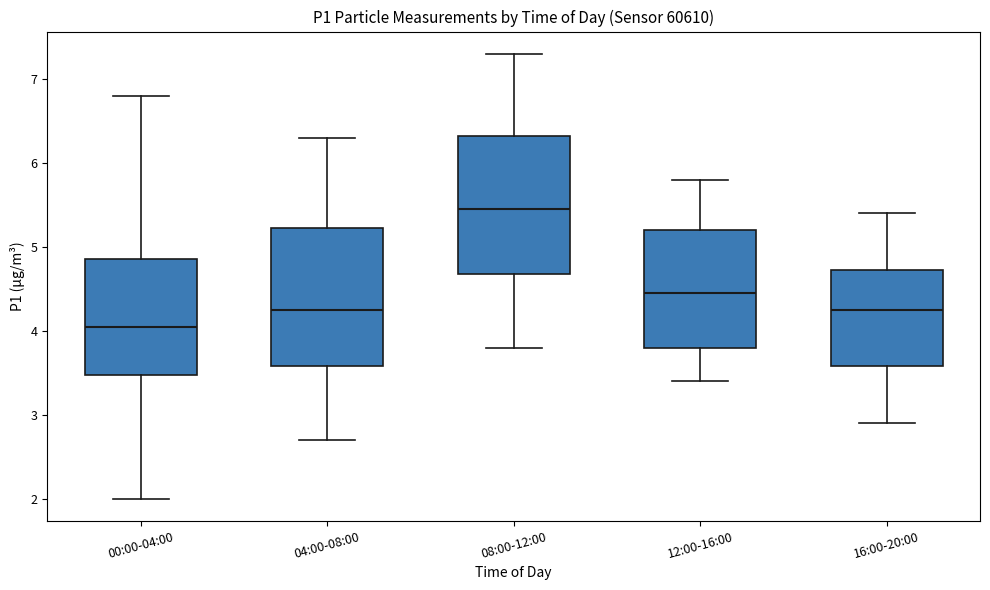

Reading left to right, read every box against the y-axis: the position of its median line, the range the box covers, and the ends of its whiskers. The values are not printed on the chart, so give them approximately, as read against the axis.

00:00-04:00: median 4.1, box 3.5 to 4.9, whiskers 2.0 to 6.8
04:00-08:00: median 4.3, box 3.6 to 5.2, whiskers 2.7 to 6.3
08:00-12:00: median 5.5, box 4.7 to 6.3, whiskers 3.8 to 7.3
12:00-16:00: median 4.5, box 3.8 to 5.2, whiskers 3.4 to 5.8
16:00-20:00: median 4.3, box 3.6 to 4.7, whiskers 2.9 to 5.4